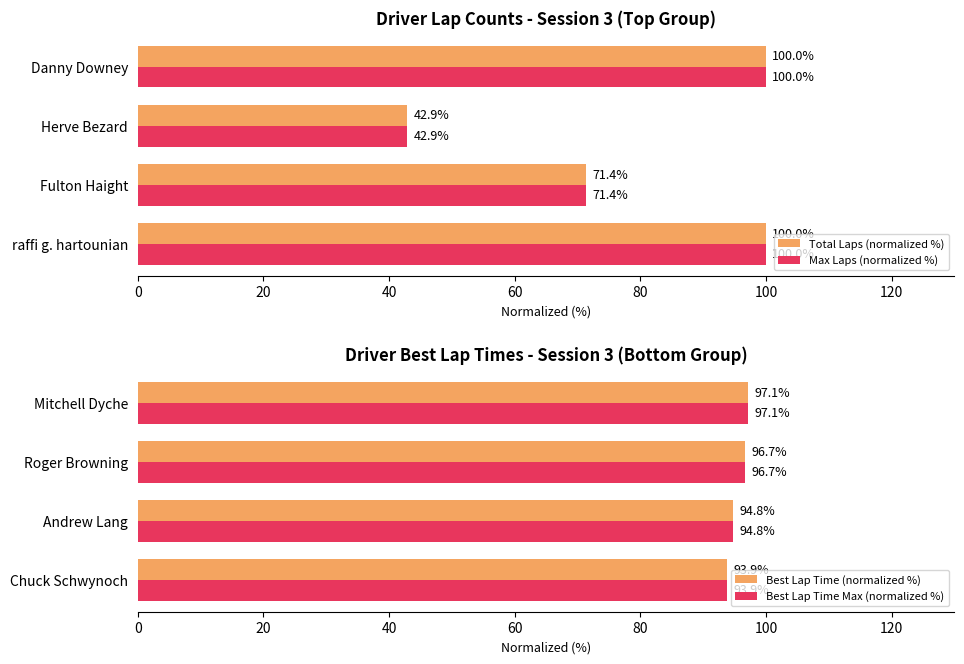

What is the difference between the maximum and minimum values in the Total Laps (normalized %) series?

57.1